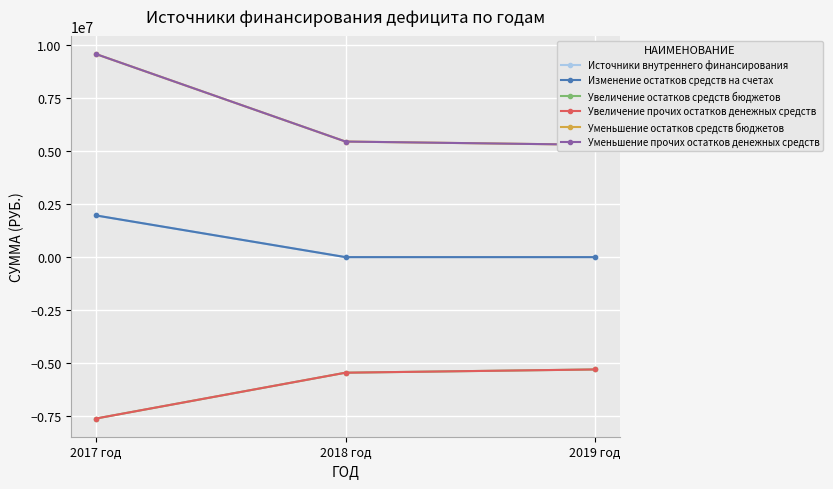

Which series has the largest range (max minus min)?

Уменьшение остатков средств бюджетов